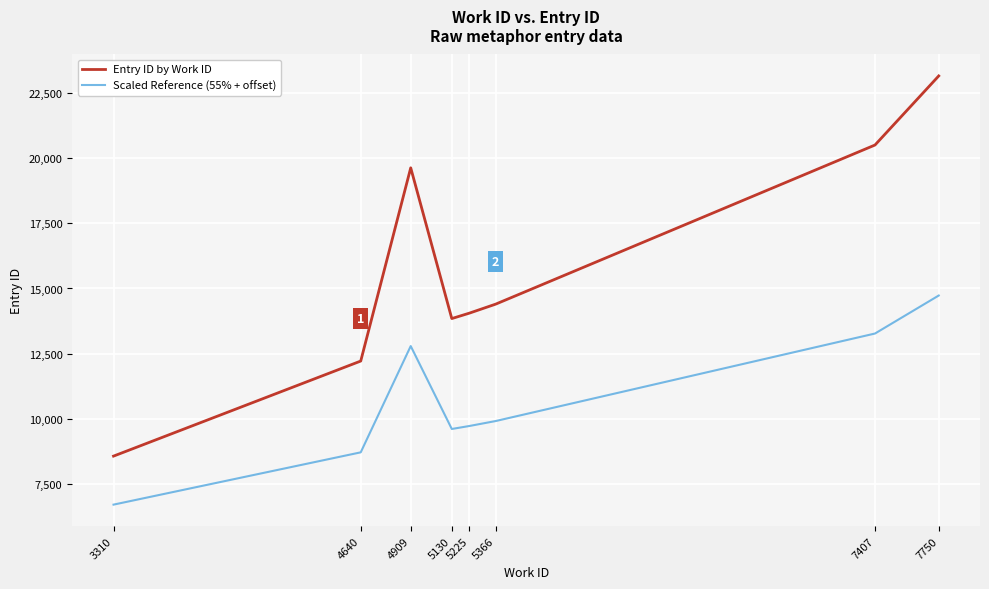

In Entry ID by Work ID, how many points are lower than both neighbors (excluding endpoints)?

1